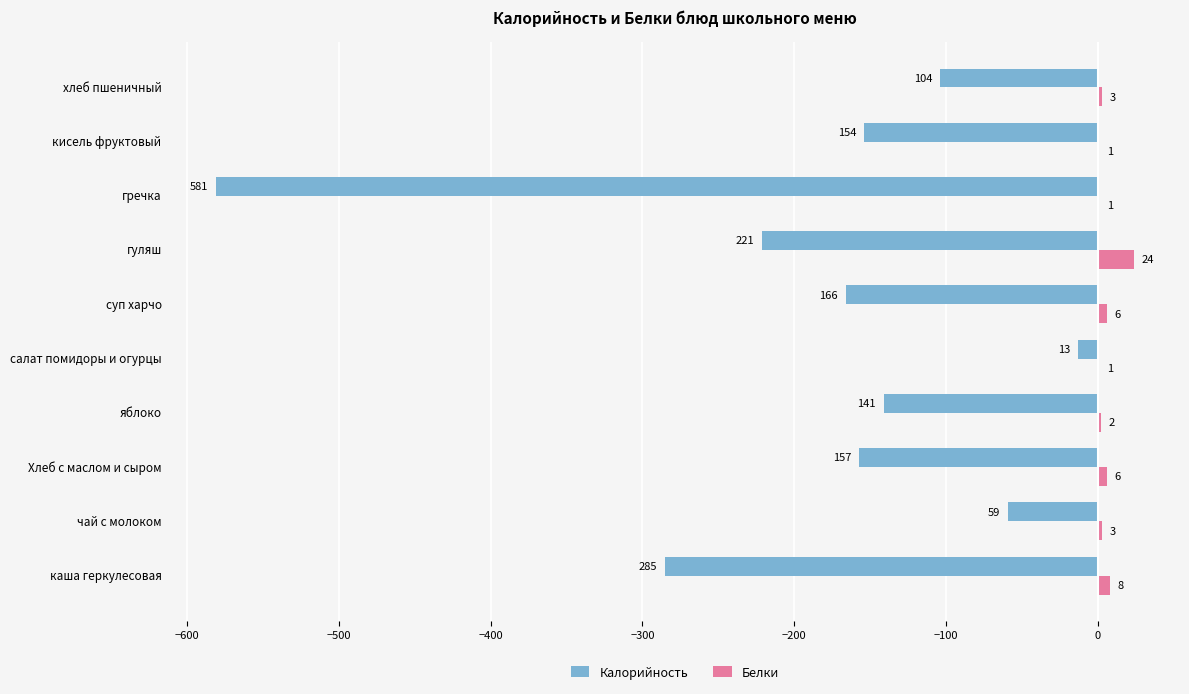

At which category is the sum across all series the highest?

салат помидоры и огурцы